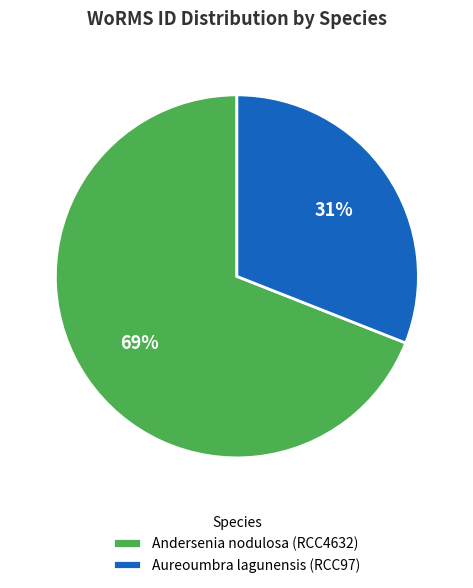

Rank the categories by value from lowest to highest.

Aureoumbra lagunensis (RCC97), Andersenia nodulosa (RCC4632)